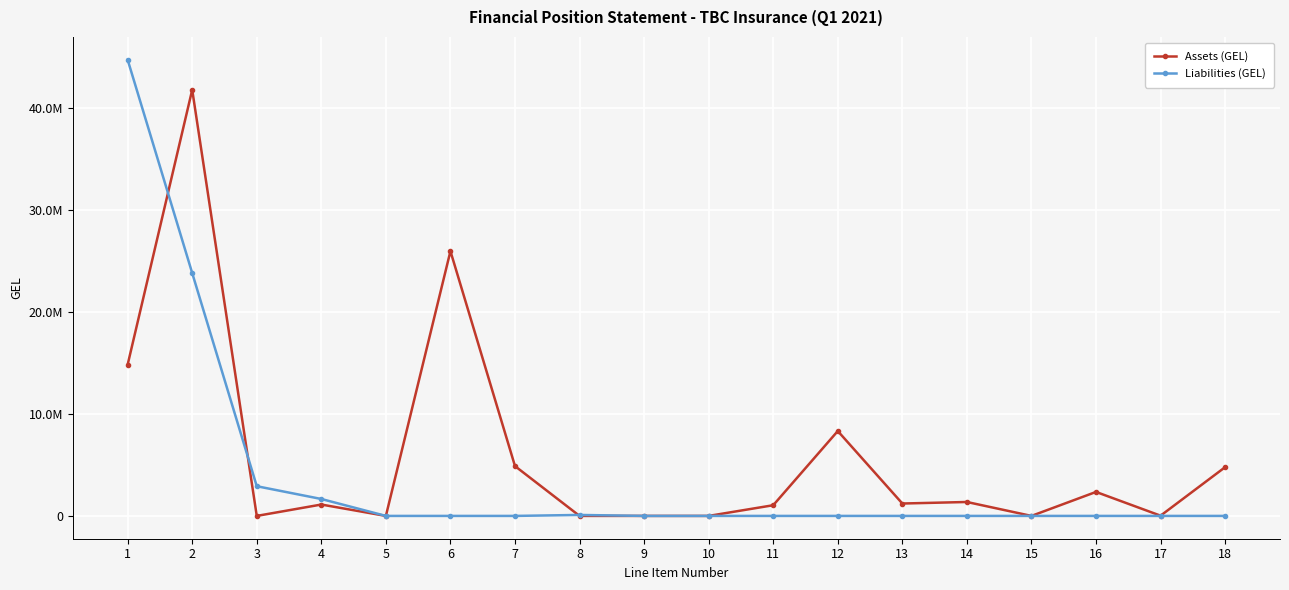

What is the total value across all series at 16?

2351919.3